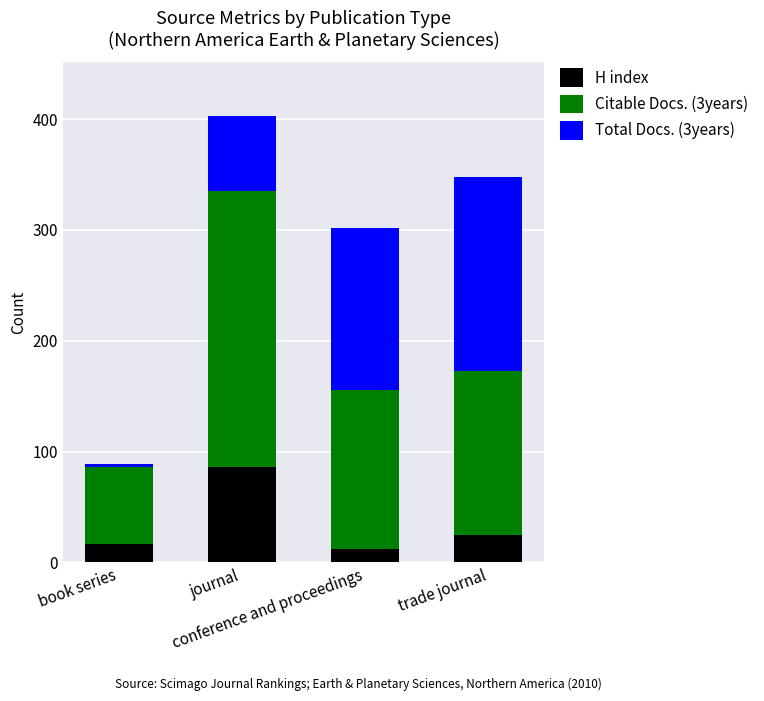

Does the chart contain stacked bars?

Yes